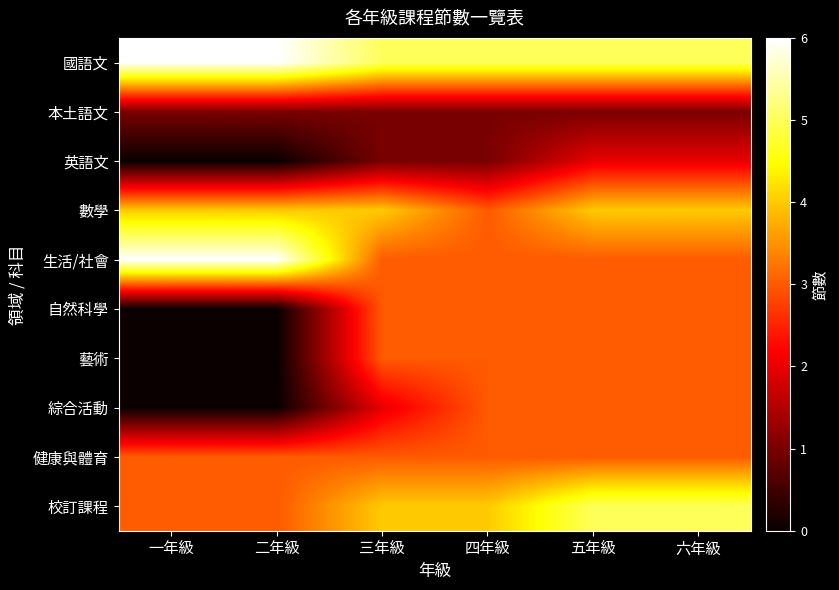

How many categories are shown in the chart?

6